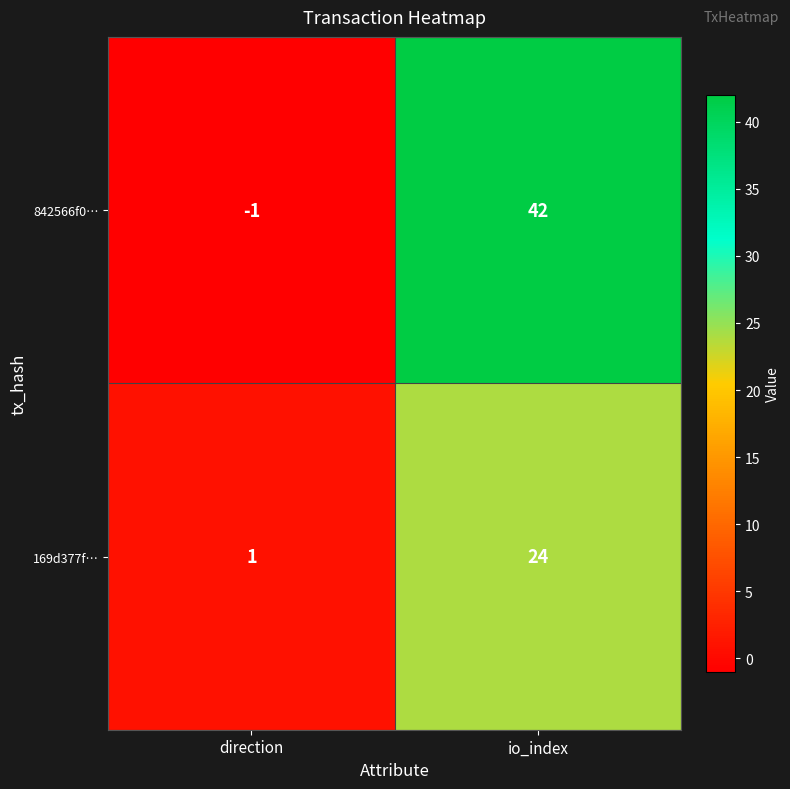

Reading left to right, list all the values displayed in this chart.

842566f0…: -1	42
169d377f…: 1	24